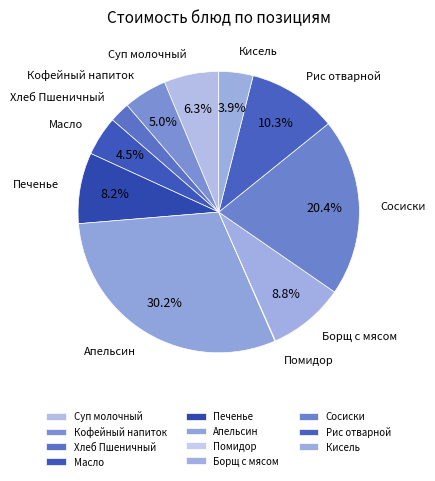

What percentage is NOT represented by Масло?

95.5%